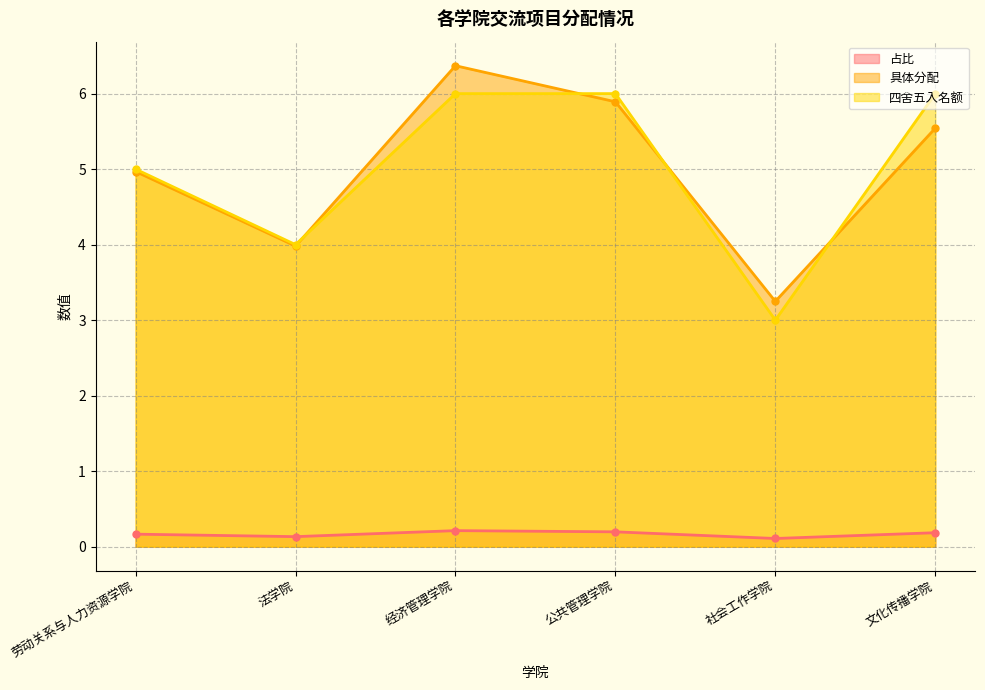

Where is 占比 nearest to the value 0?

社会工作学院